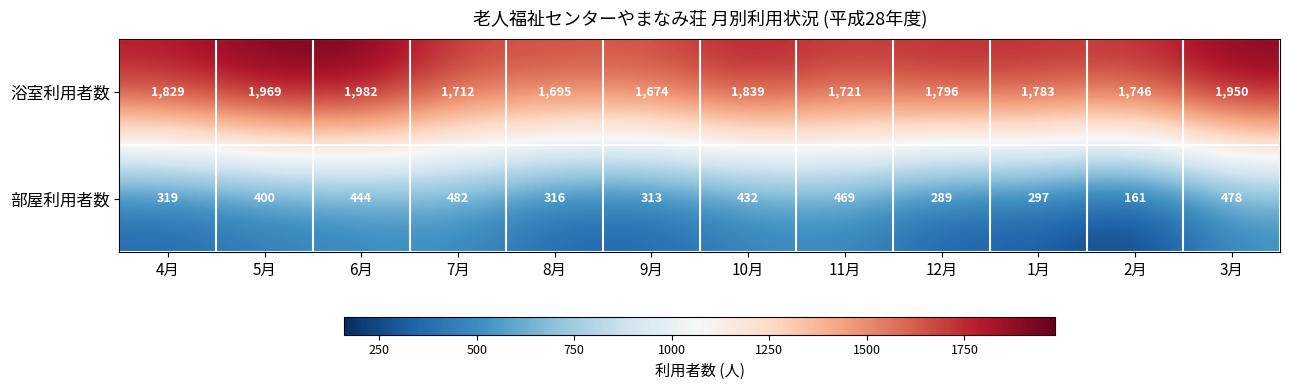

What is the difference between the highest and lowest values at 5月?

1569